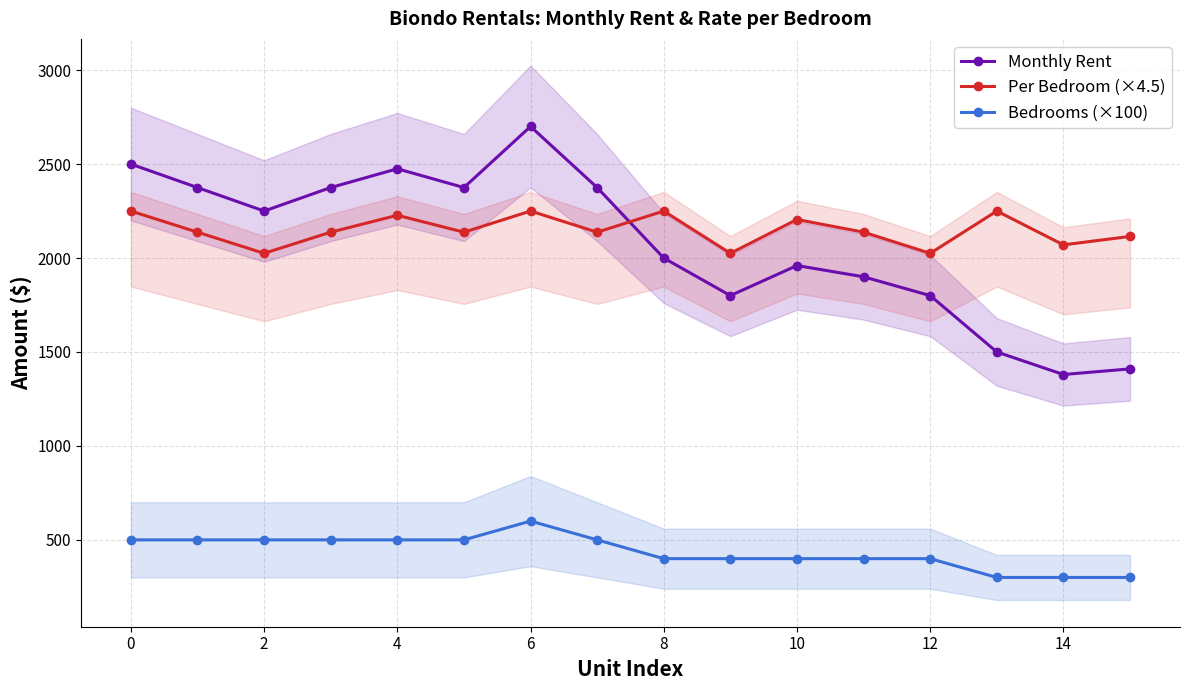

What is the label of the 10th point from the left?

9